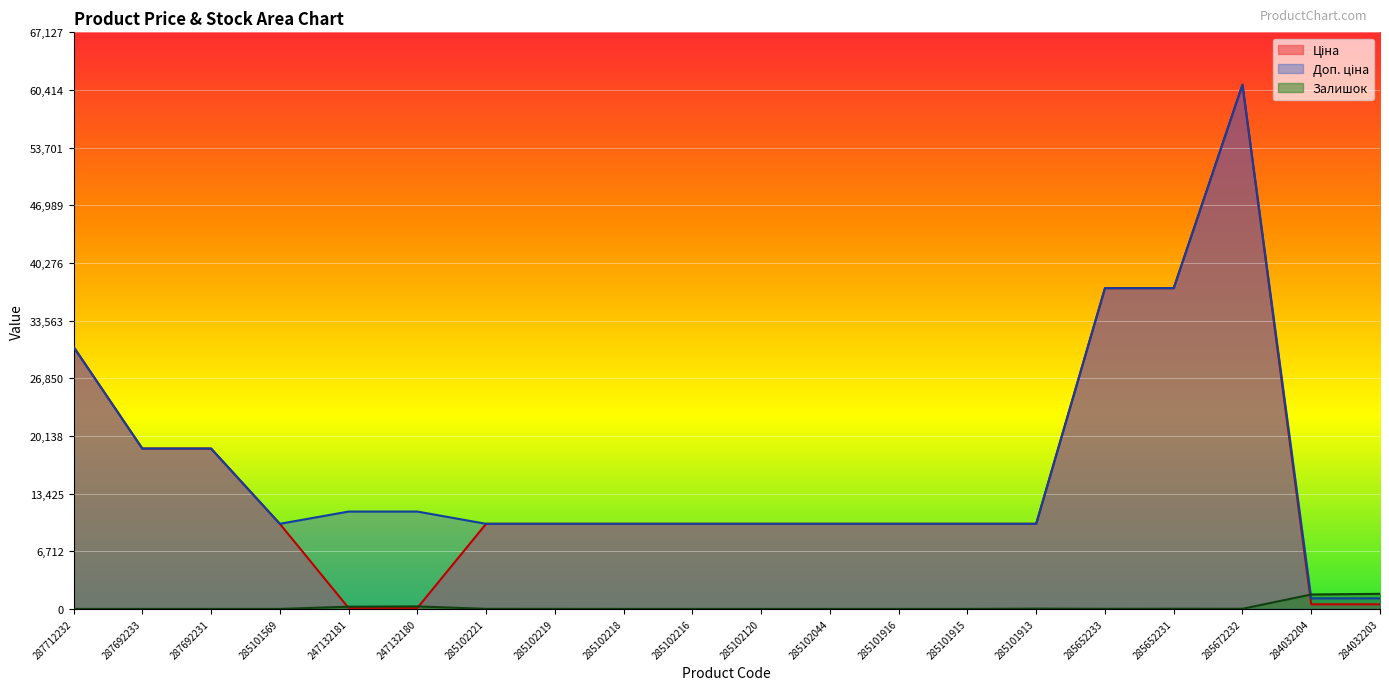

Between 287692231 and 284032203, which series saw the biggest shift?

Ціна